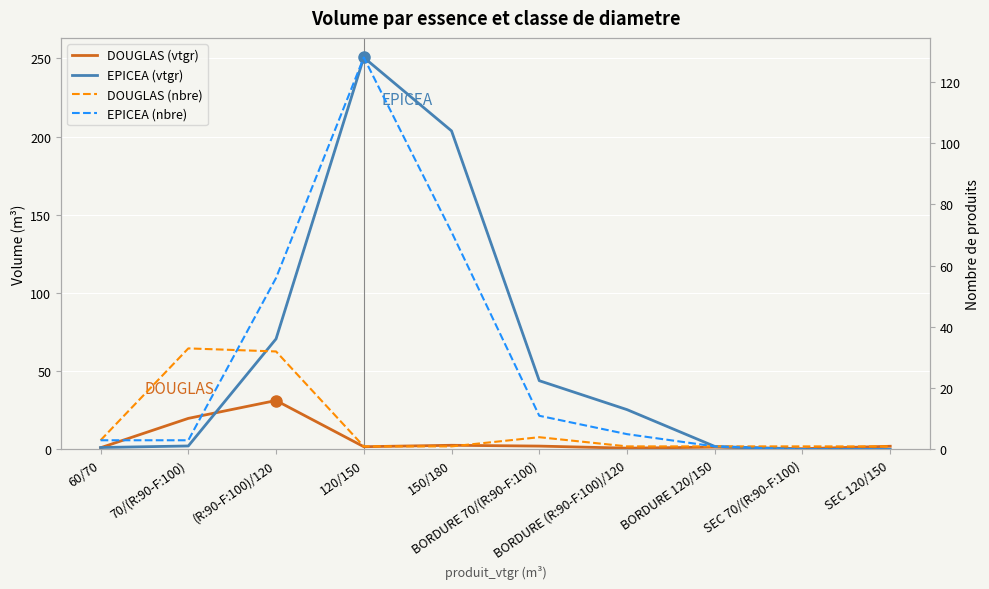

What is the difference between the highest and lowest values at 120/150?

249.6